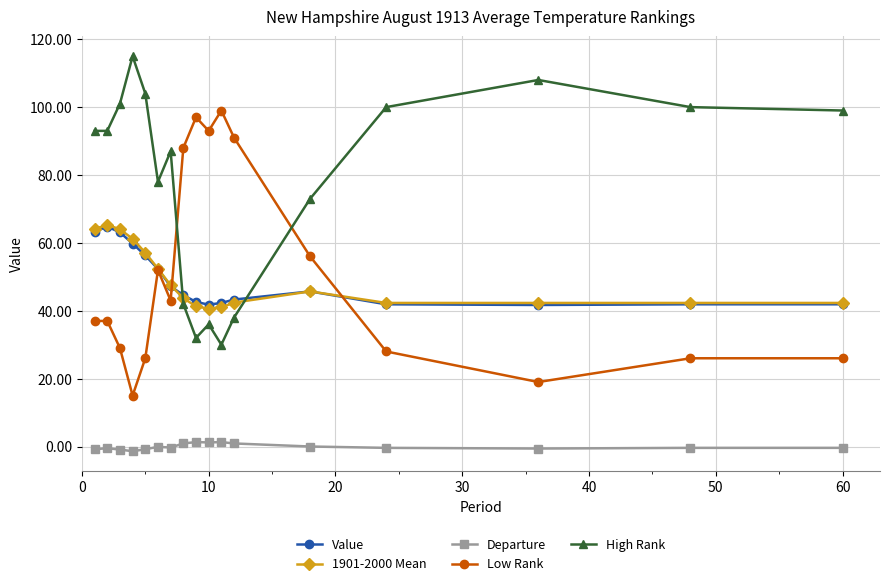

Which series has the largest total across all categories?

High Rank